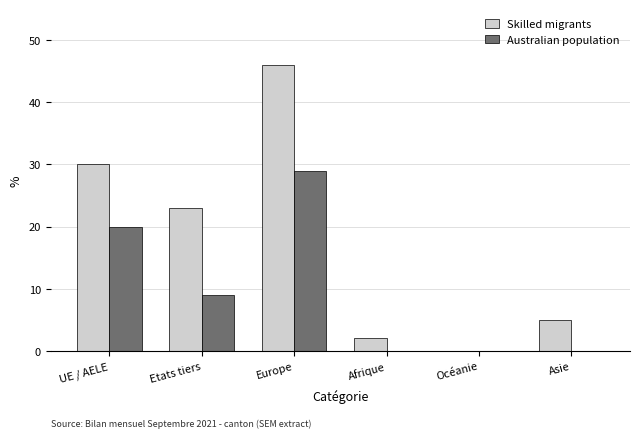

Which series changed the most between Europe and Océanie?

Skilled migrants